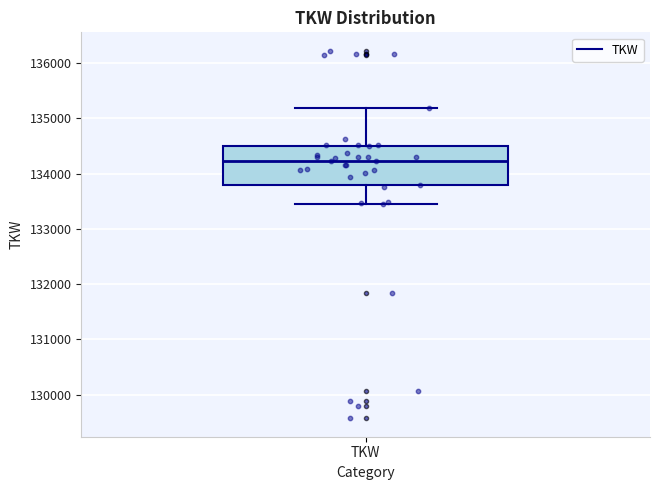

Where does the upper whisker of the box for TKW end on the y-axis? The values are not printed on the chart, so give them approximately, as read against the axis.

135200